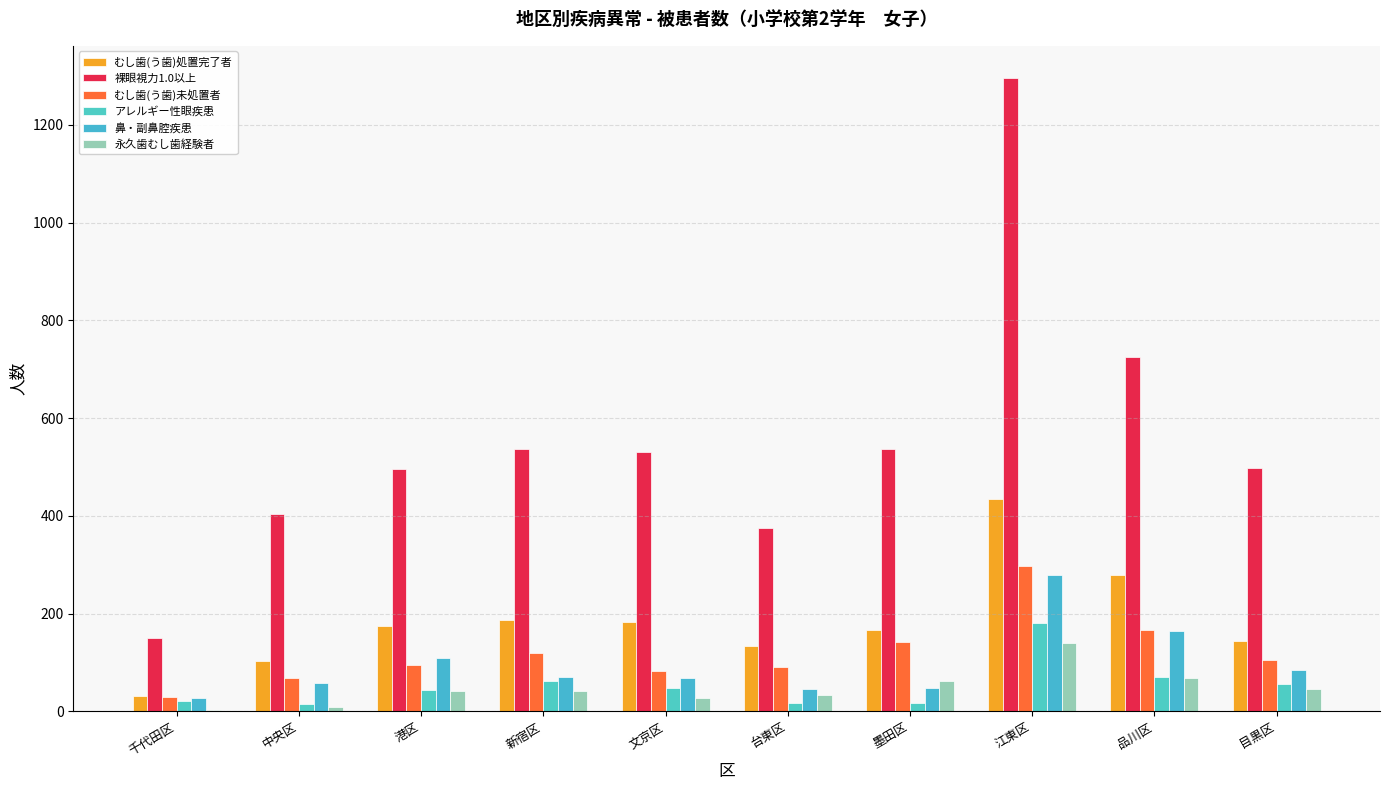

Which series changed the most between 文京区 and 品川区?

裸眼視力1.0以上